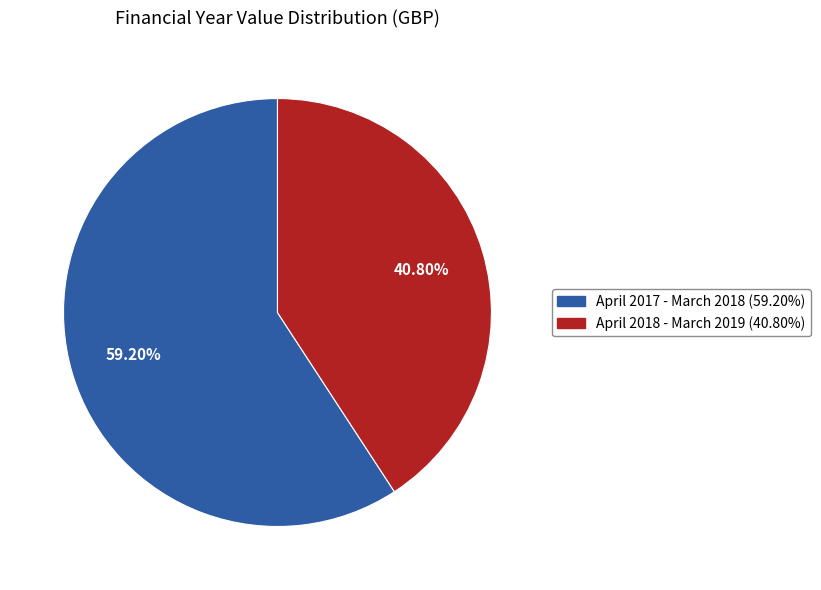

What is the largest slice in the pie chart?

April 2017 - March 2018